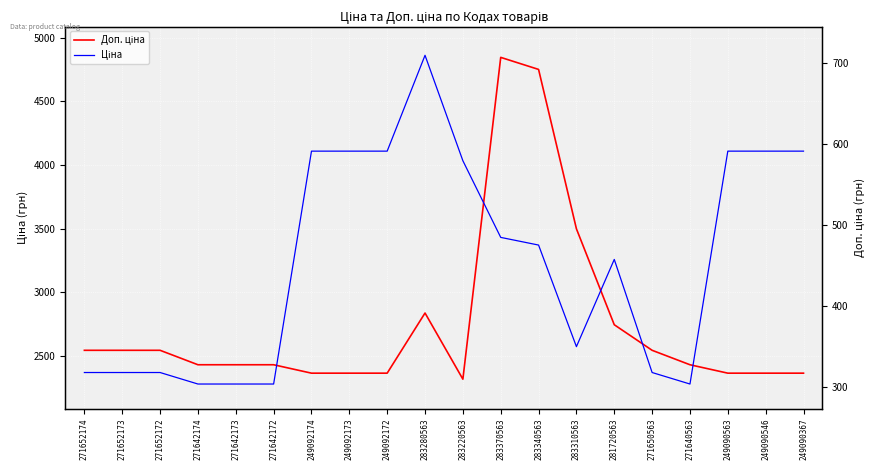

What is the label of the 7th point from the right?

283310563